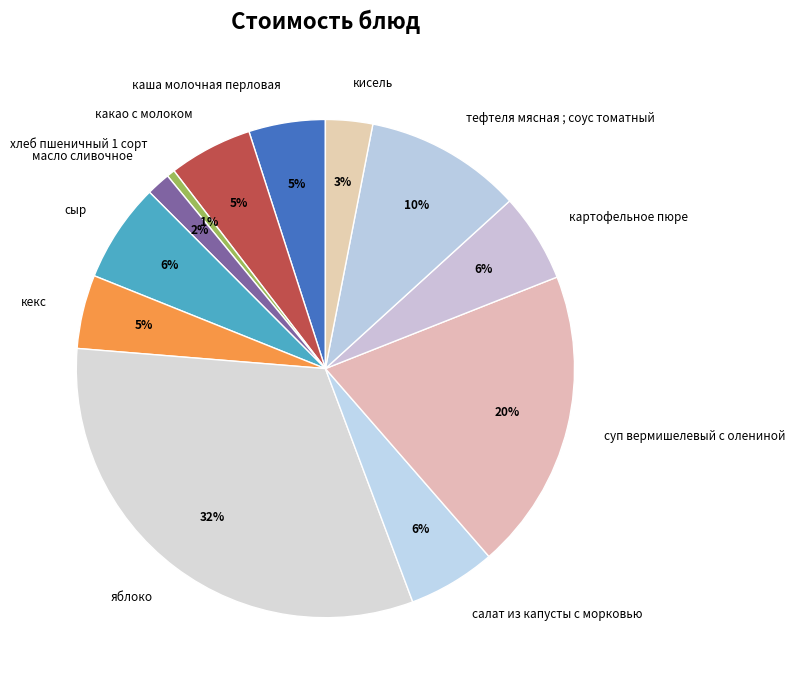

What is the ratio of the value at тефтеля мясная ; соус томатный to the value at яблоко?

0.3